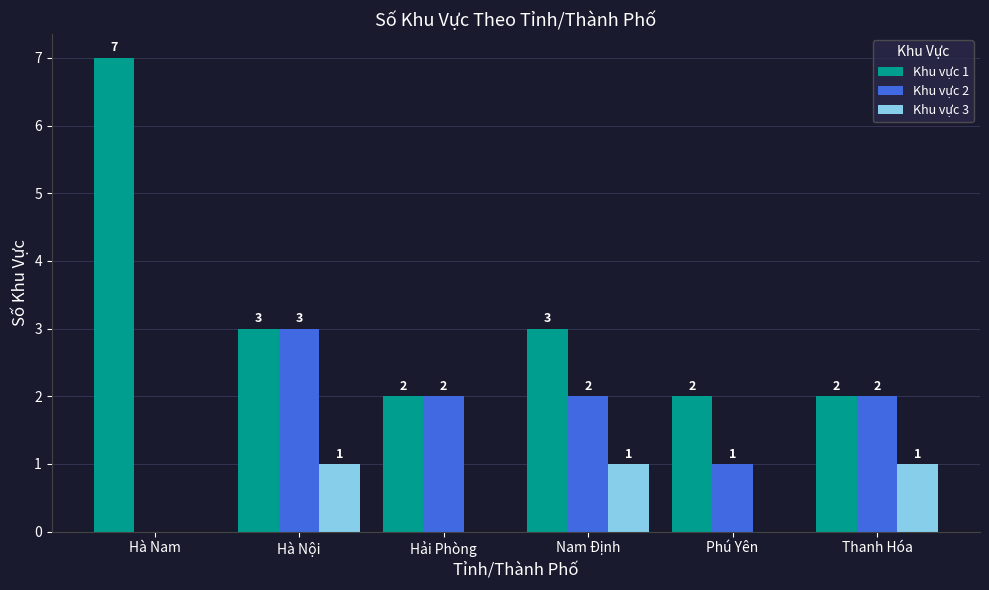

Reading right to left, what are all the values shown in this chart?

Khu vực 1: Thanh Hóa=2	Phú Yên=2	Nam Định=3	Hải Phòng=2	Hà Nội=3	Hà Nam=7
Khu vực 2: Thanh Hóa=2	Phú Yên=1	Nam Định=2	Hải Phòng=2	Hà Nội=3	Hà Nam=0
Khu vực 3: Thanh Hóa=1	Phú Yên=0	Nam Định=1	Hải Phòng=0	Hà Nội=1	Hà Nam=0